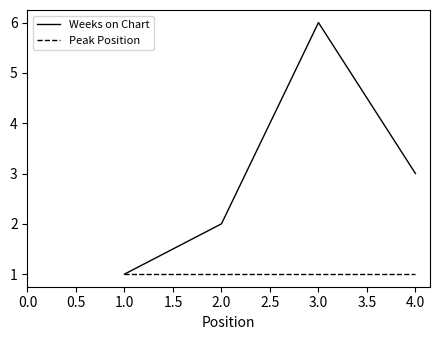

At which category is the sum across all series the highest?

3.0